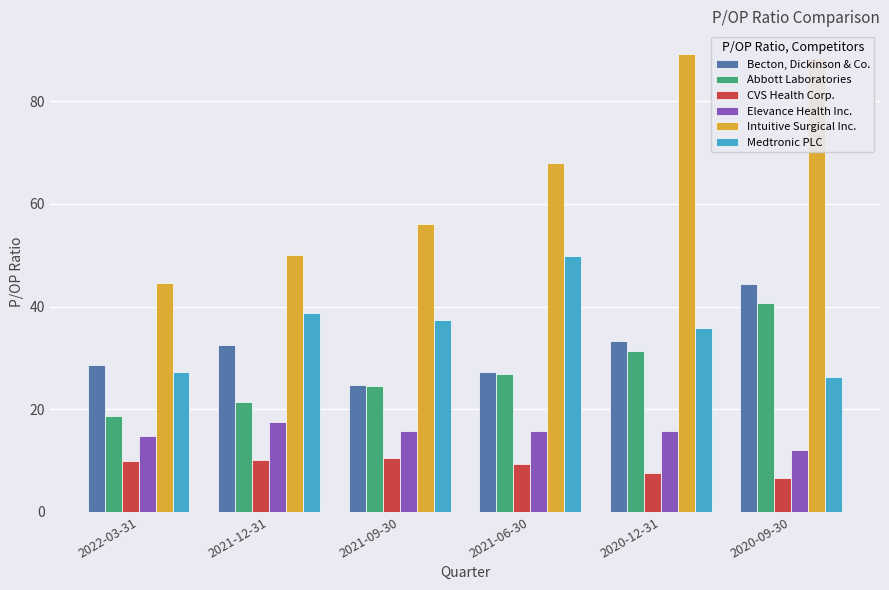

What is the sum of all Becton, Dickinson & Co. values?

190.9